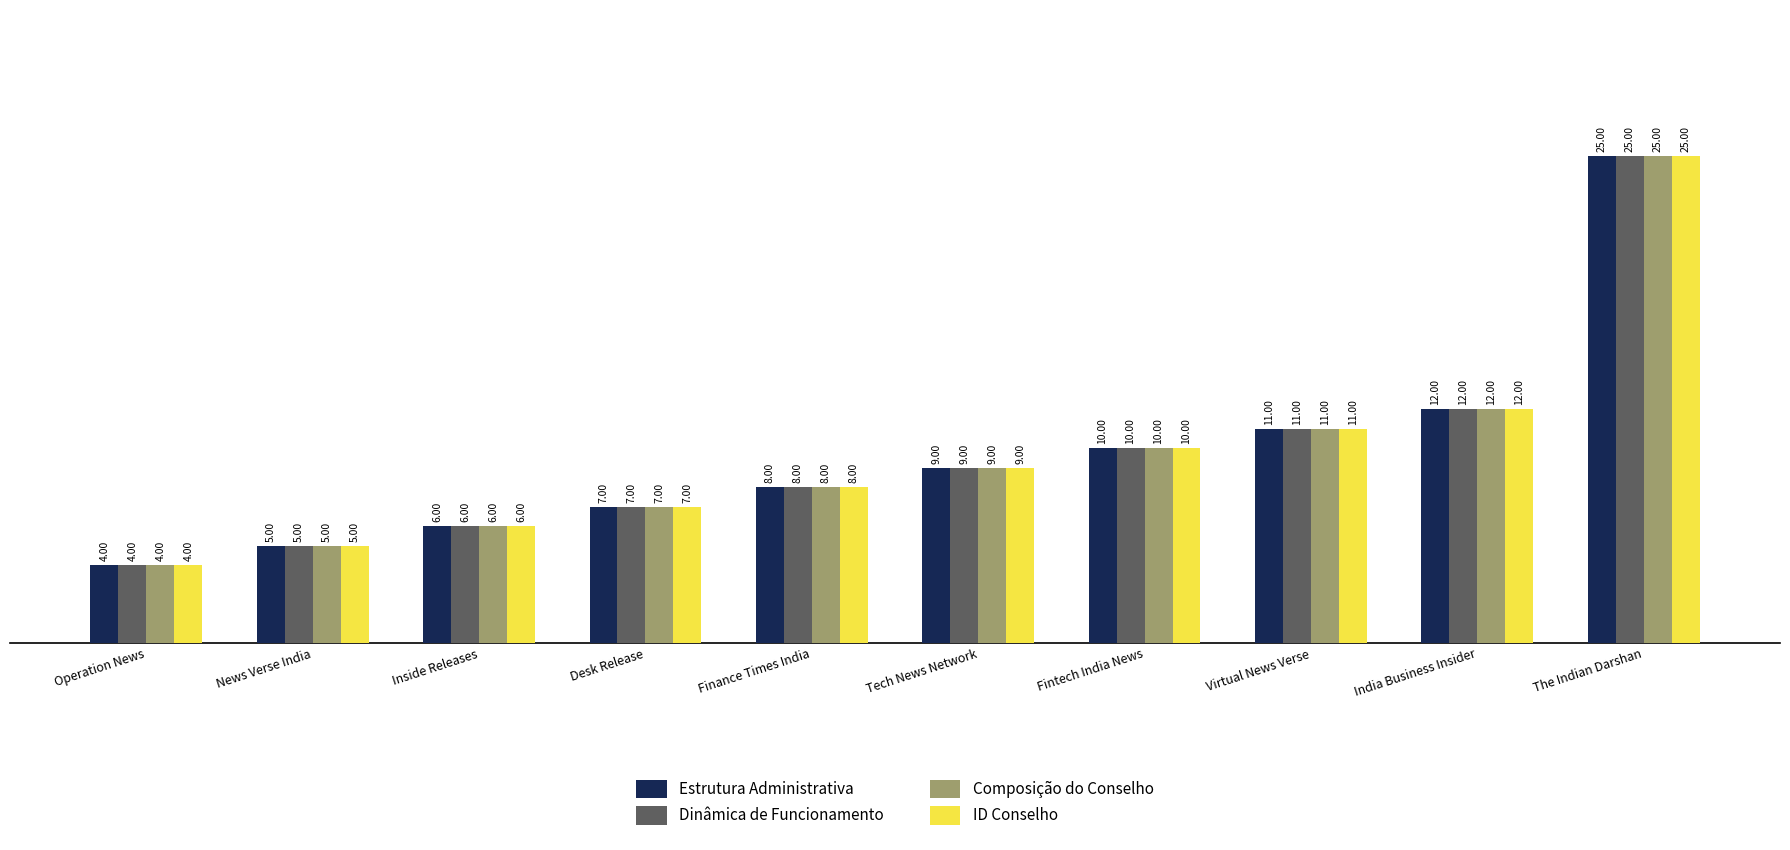

Which category has the lowest value across all series?

Operation News